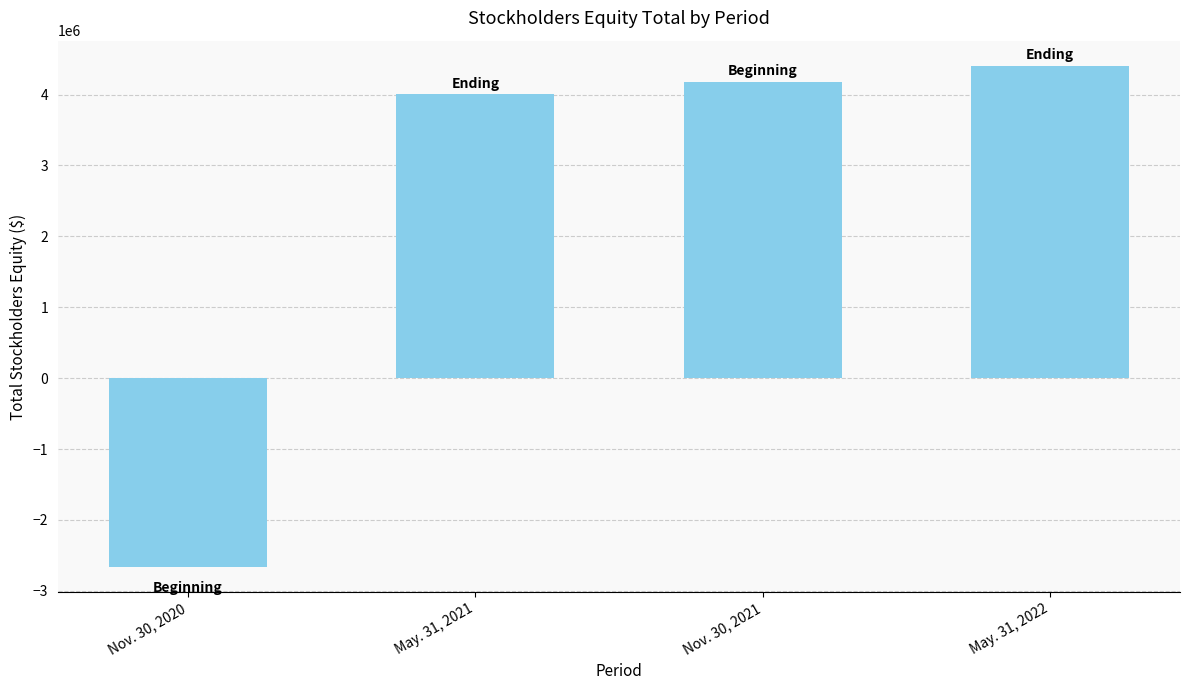

How many positive values are there?

3